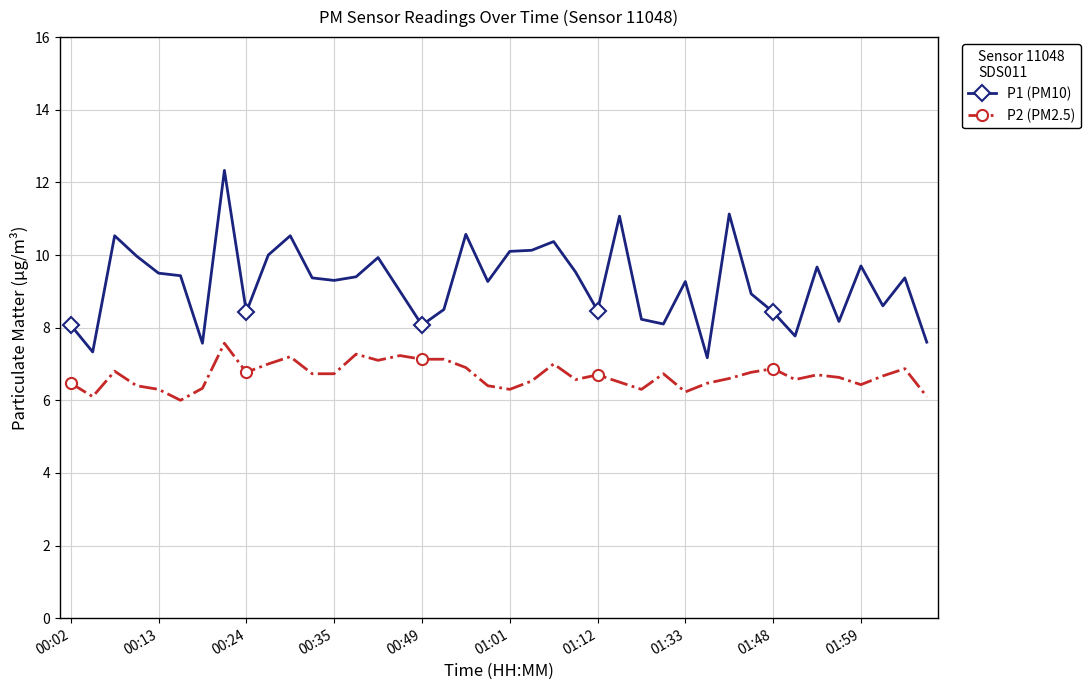

How many series are shown in this chart?

2